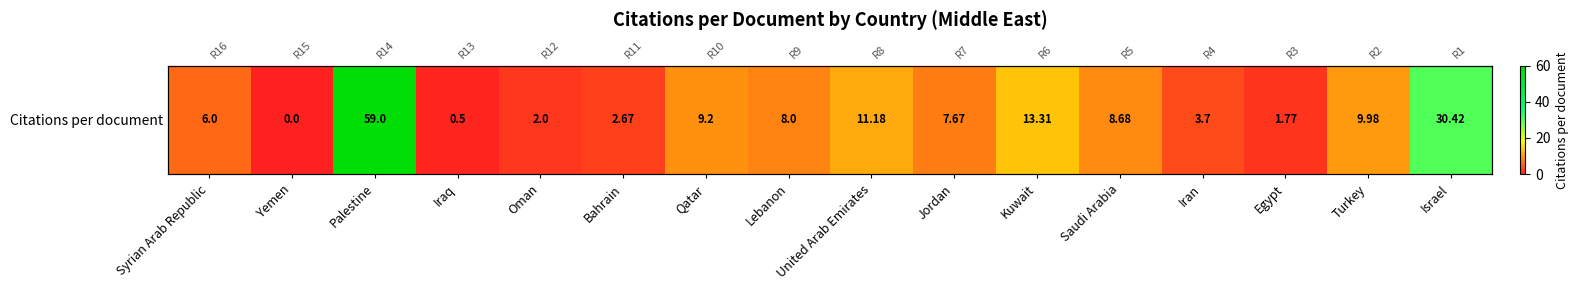

Approximately how many times larger is the value at Lebanon compared to United Arab Emirates?

0.7